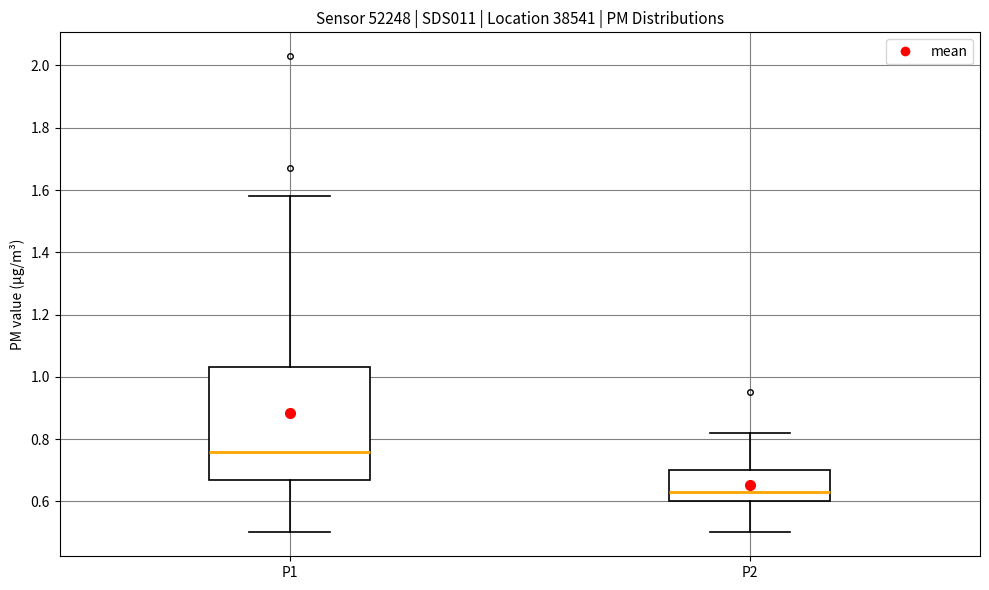

Which box has the lowest median line?

P2